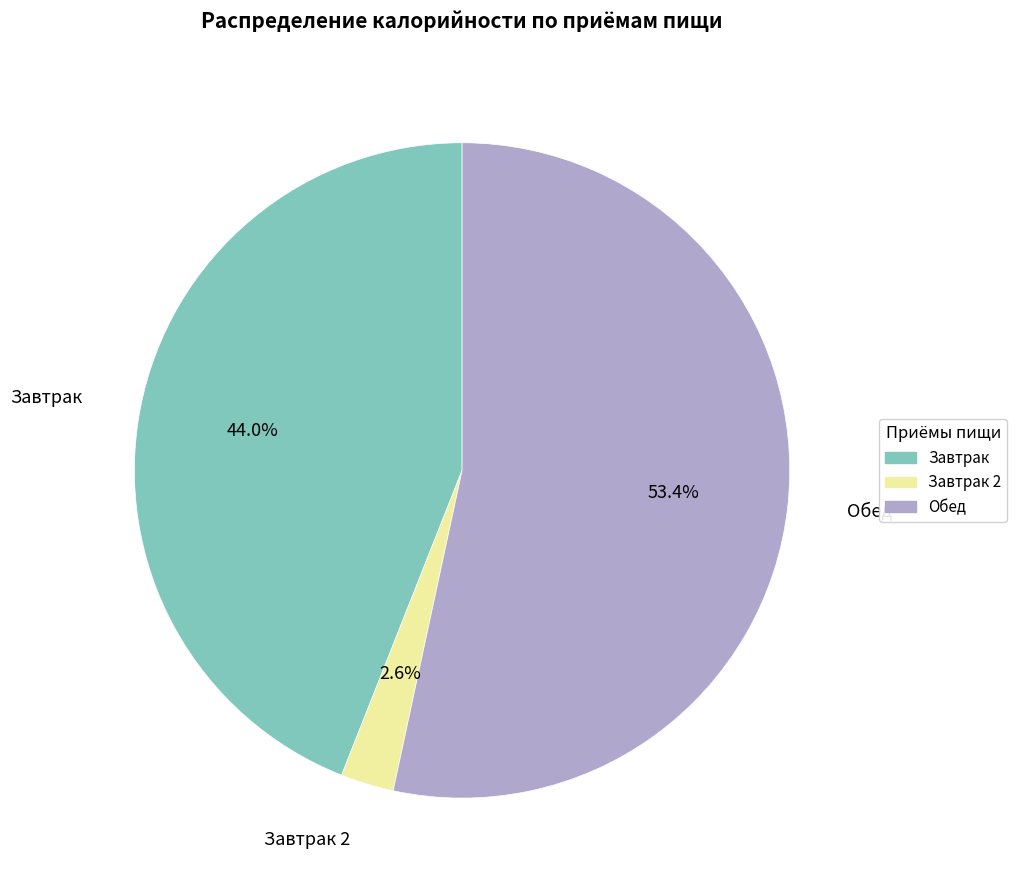

Is there any slice that represents more than half of the pie?

Yes